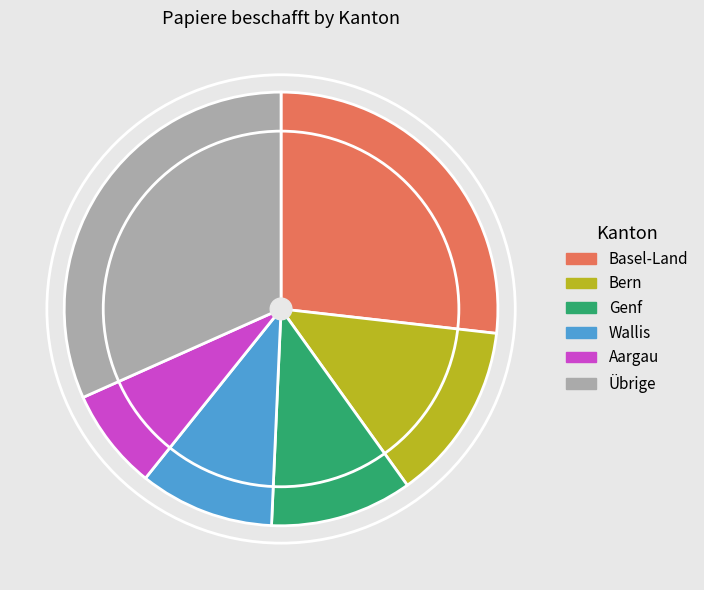

What is the ratio of the value at Basel-Land to the value at Genf?

2.5